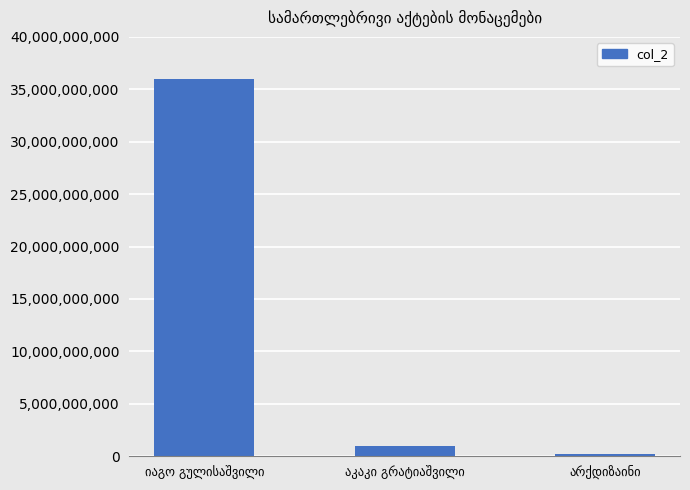

What is the maximum value shown in the chart?

36001004581